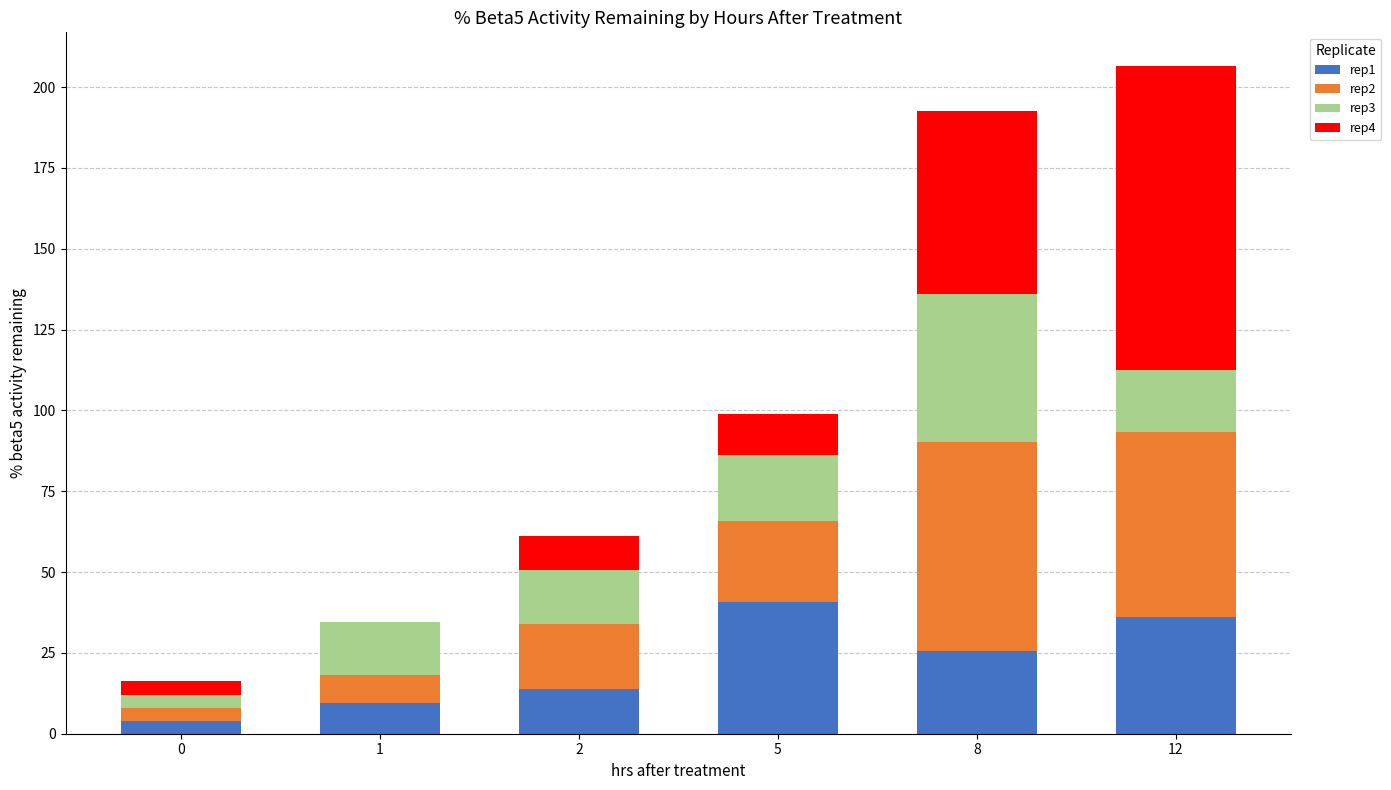

What is the total value across all series at 8?

192.5